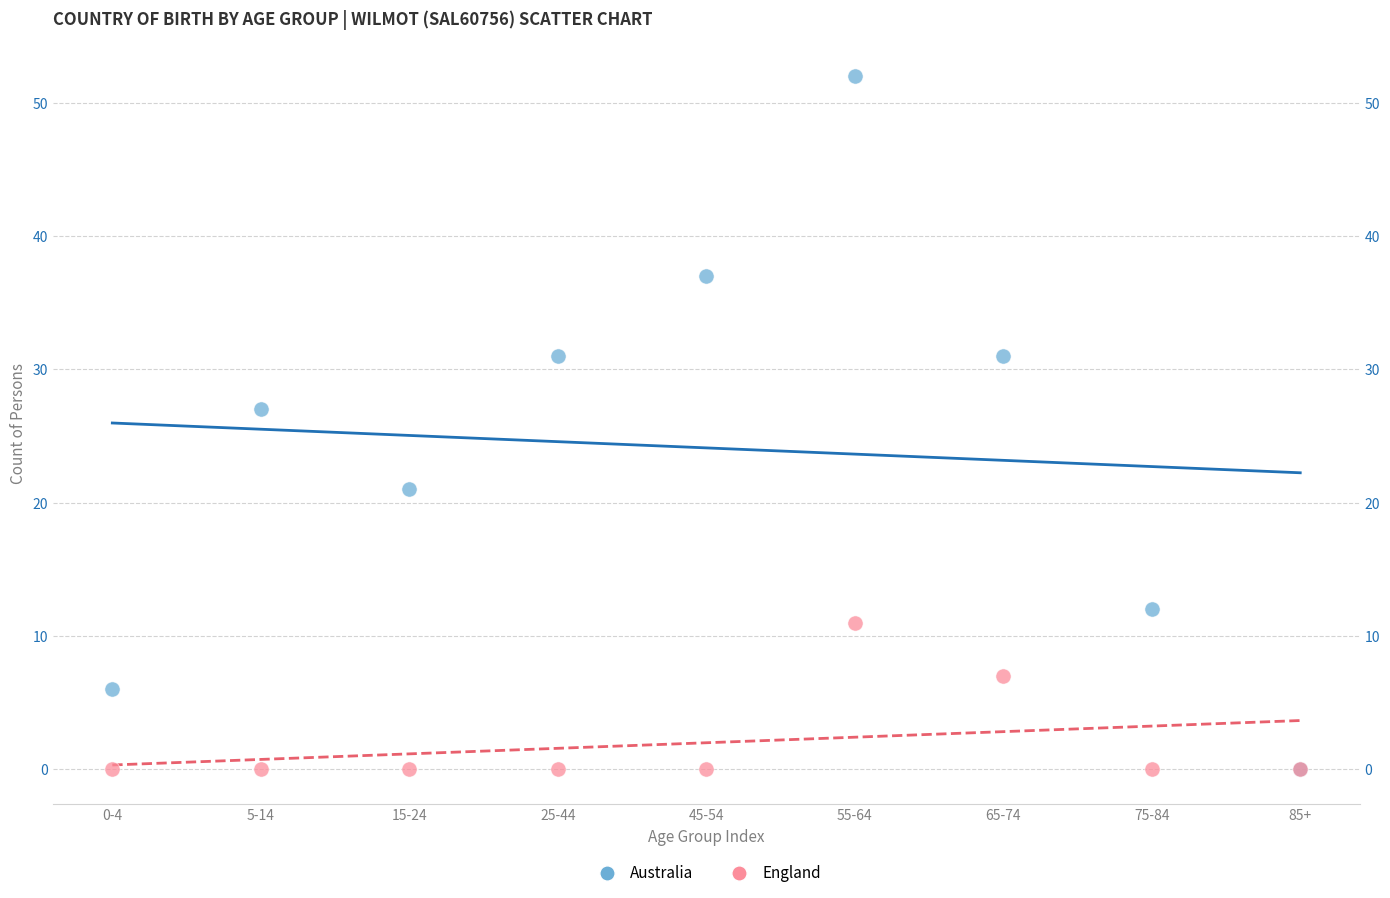

In the England series, what Y value is closest to 5?

7